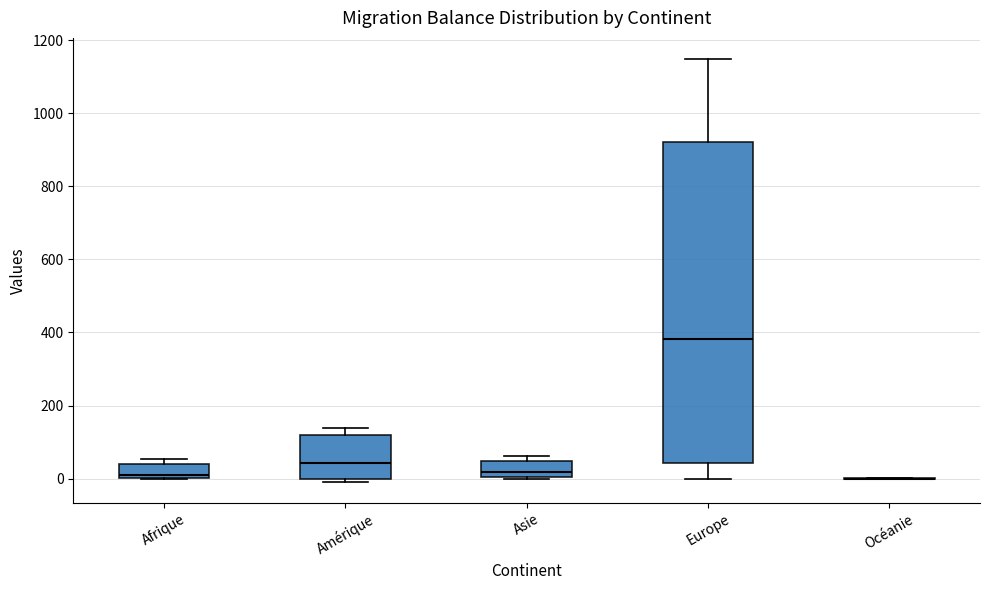

Reading left to right, transcribe this box plot: for each box, give where its median line is, the range the box spans, and where its two whiskers end, as read against the y-axis. The values are not printed on the chart, so give them approximately, as read against the axis.

Afrique: median 20, box 0 to 40, whiskers 0 to 60
Amérique: median 40, box 0 to 120, whiskers 0 (just below the box's lower edge) to 140
Asie: median 20, box 0 to 40, whiskers 0 to 60
Europe: median 380, box 40 to 920, whiskers 0 to 1140
Océanie: box collapsed to a line at 0, whiskers 0 to 0